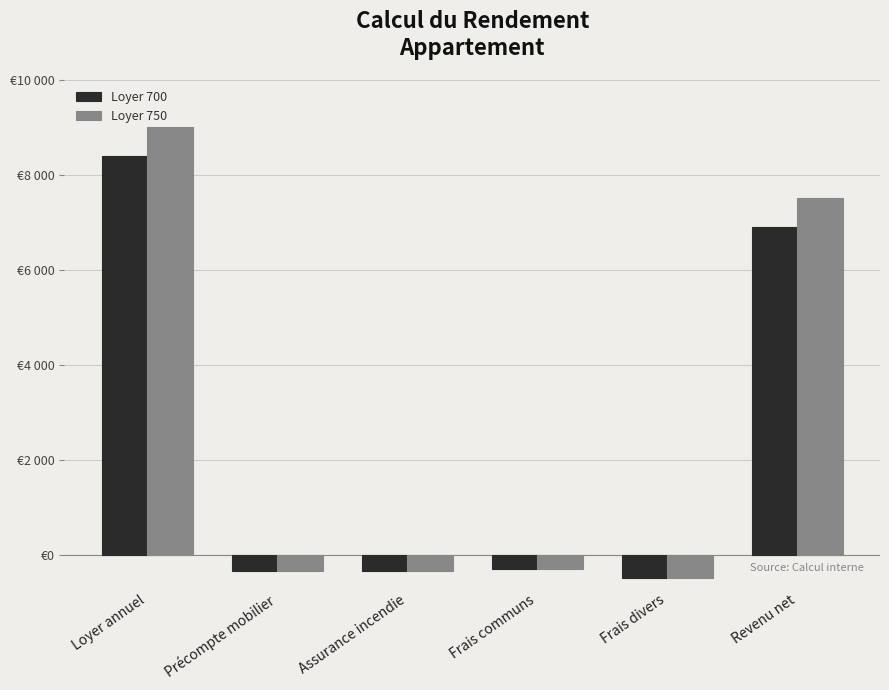

What is the average value of the Loyer 750 series?

2500